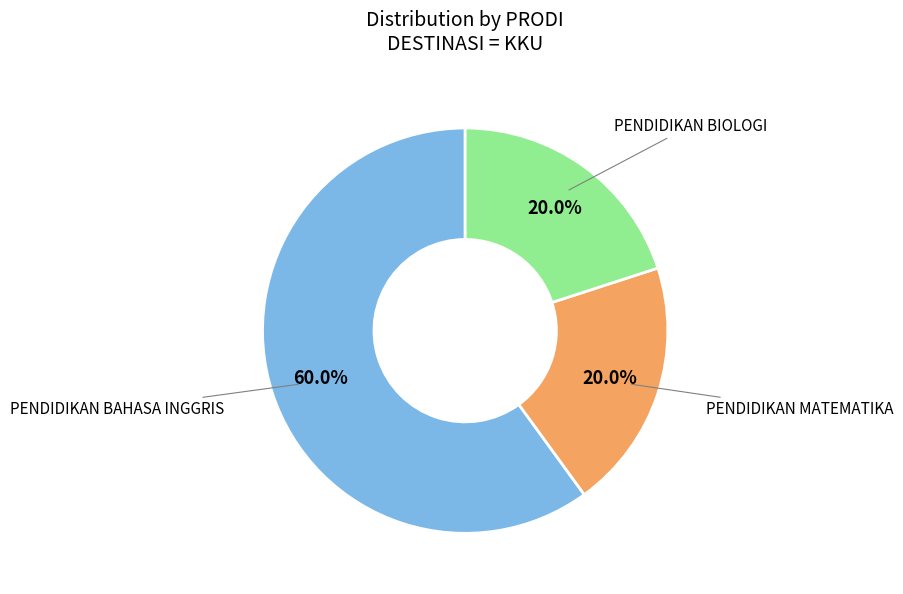

To the nearest percent, what percentage of the pie is PENDIDIKAN MATEMATIKA?

20%